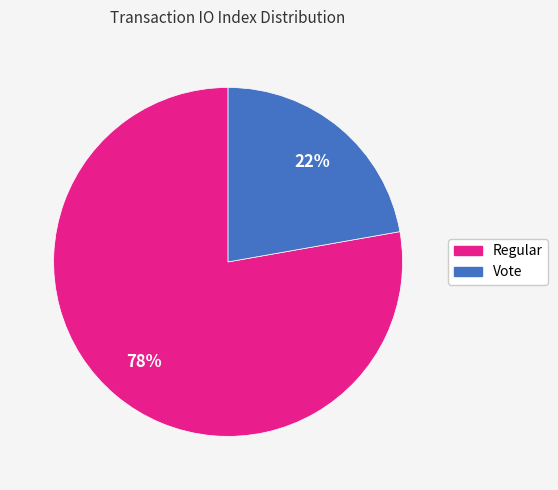

Is it true that Regular is 78% of the pie?

True